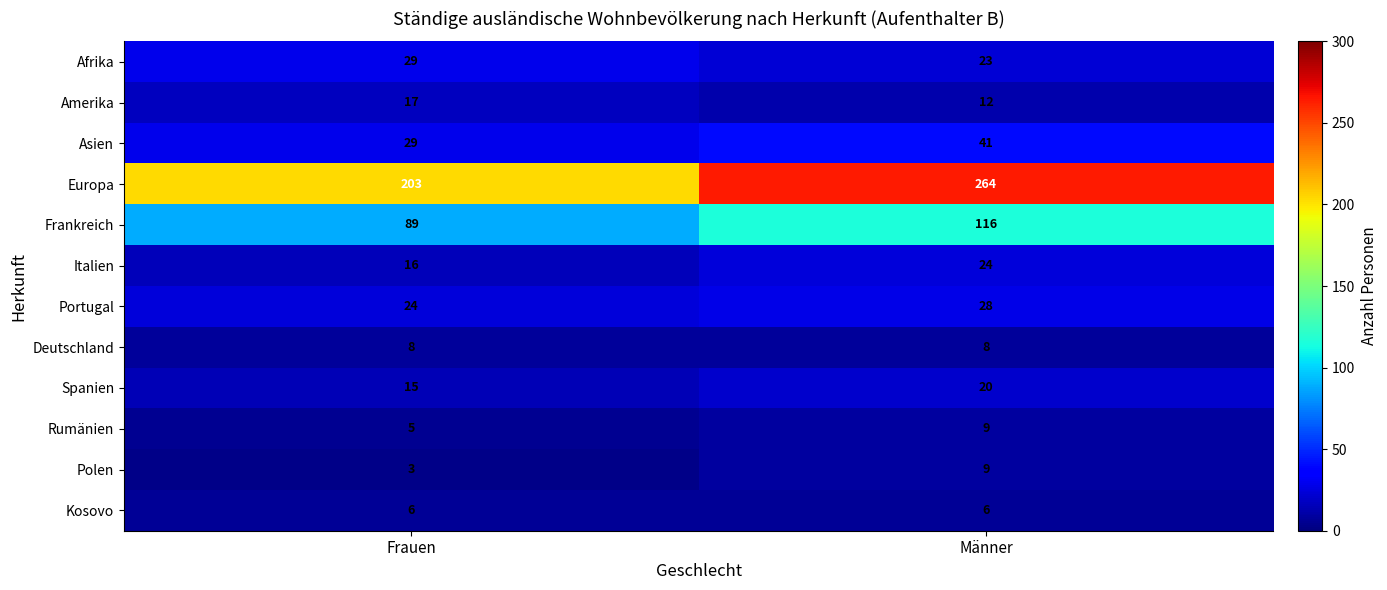

True or false: Europa has a value of 101 at Männer.

False